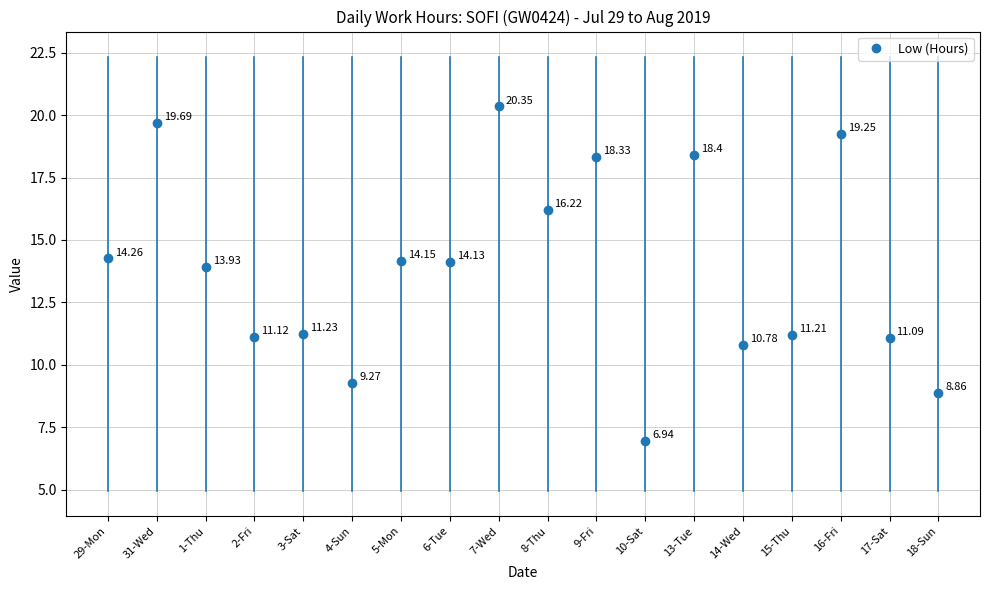

What is the approximate value at 16-Fri?

19.2